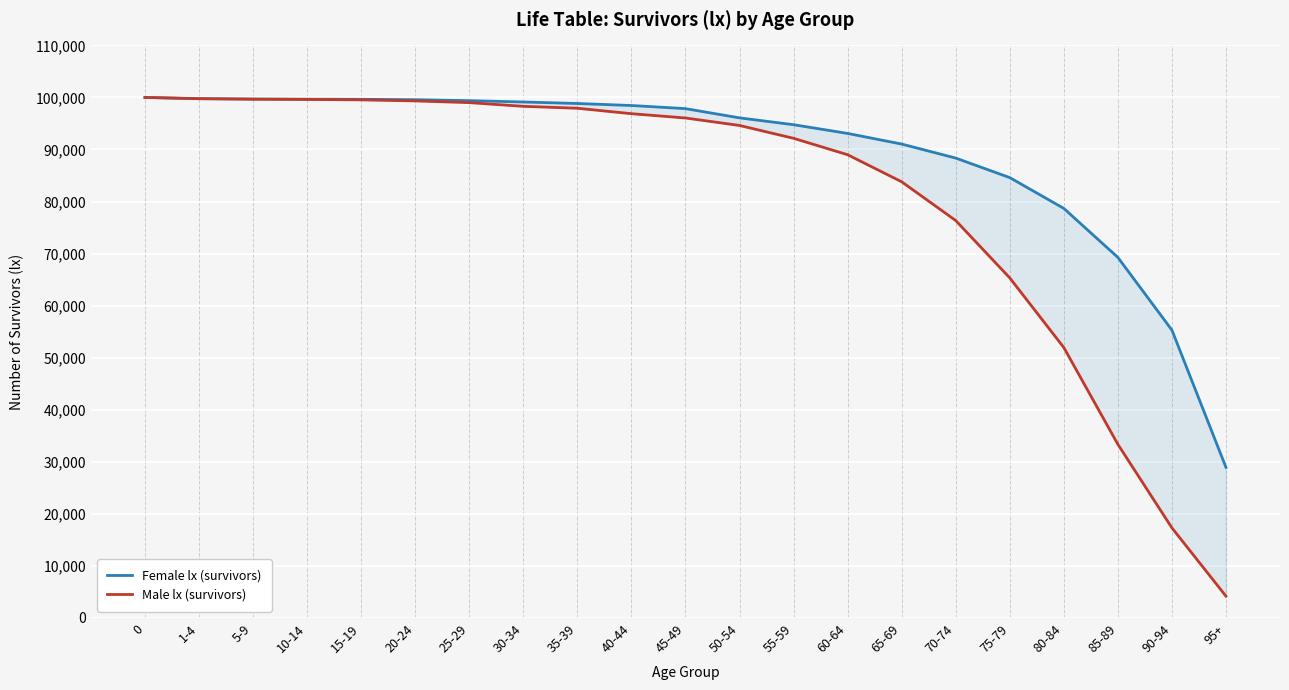

Reading right to left, list all the values displayed in this chart.

Female lx (survivors): 28936	55308	69274	78682	84602	88352	91046	93086	94764	96077	97853	98452	98838	99129	99387	99565	99645	99663	99690	99766	100000
Male lx (survivors): 4188	17309	33361	51953	65333	76354	83798	88996	92149	94620	96053	96879	97925	98293	99005	99335	99535	99625	99672	99760	100000